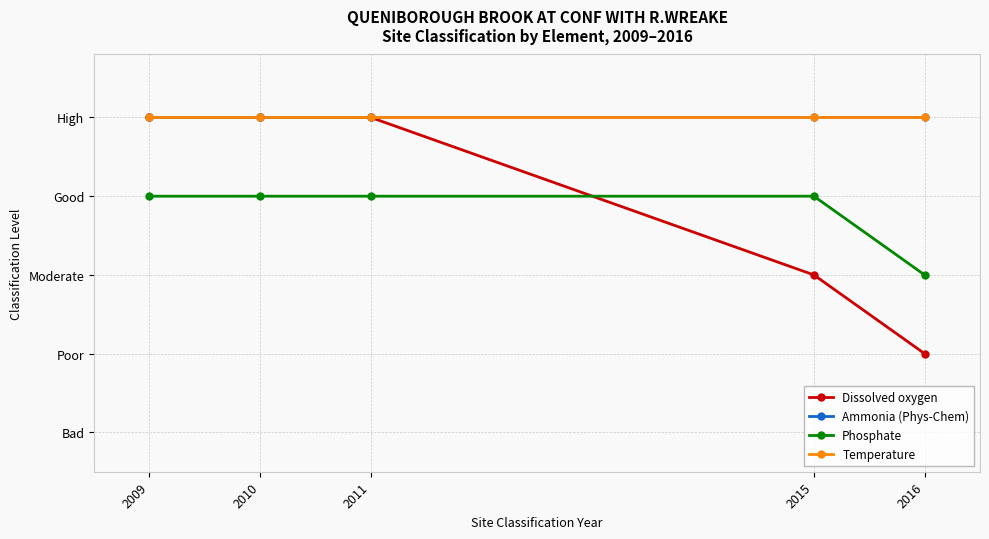

Which series has the widest spread of values?

Dissolved oxygen